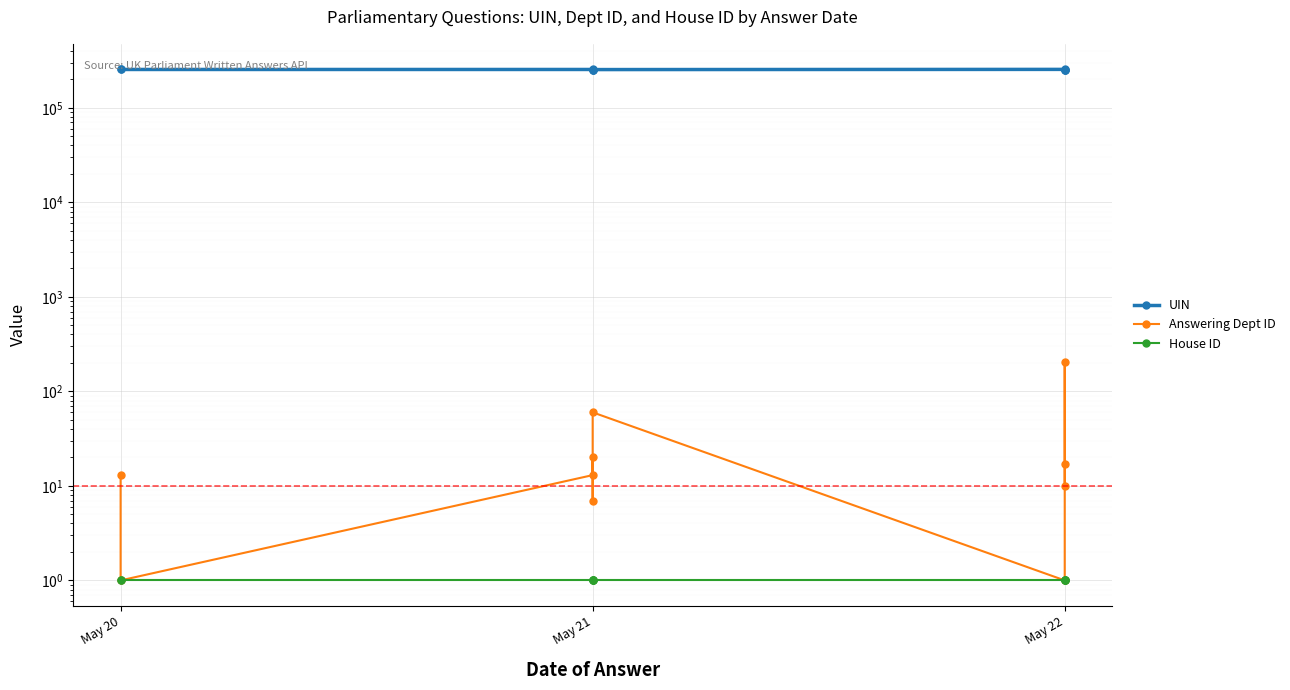

True or false: Answering Dept ID has a value of 96 at May 21.

False